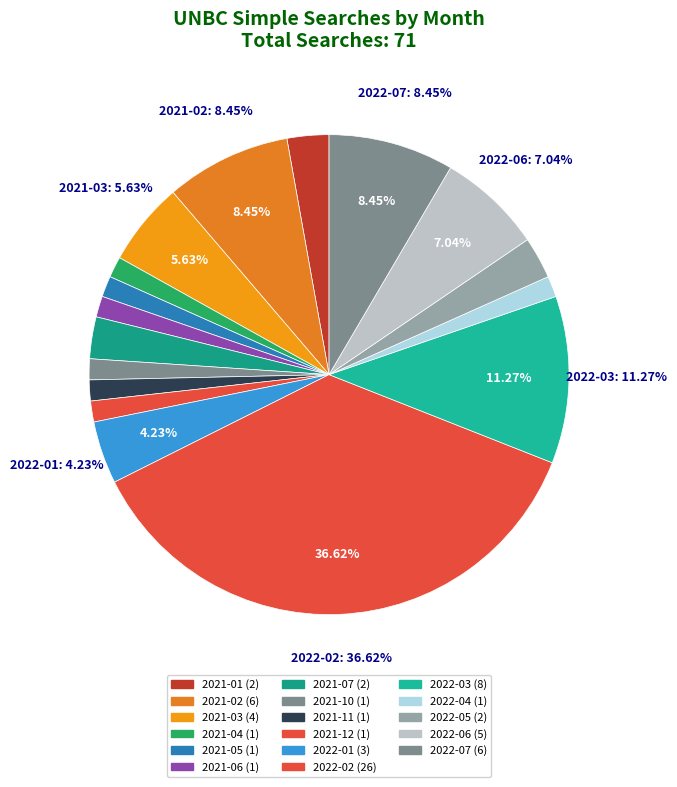

How many slices are in this pie chart?

17